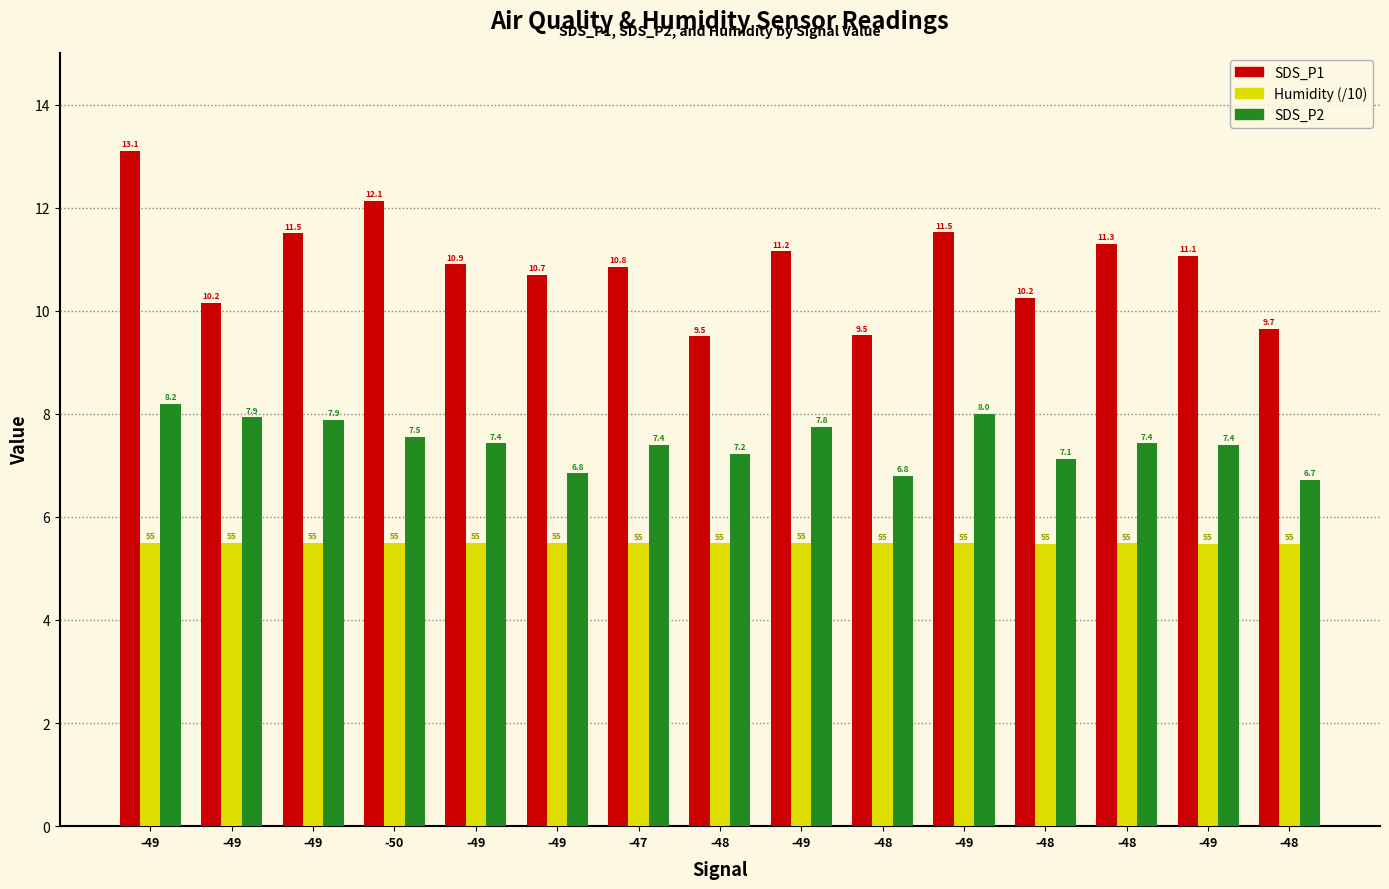

Reading right to left, transcribe all the data shown in this chart.

SDS_P1: 9.7	11.1	11.3	10.2	11.5	9.5	11.2	9.5	10.8	10.7	10.9	12.1	11.5	10.2	13.1
Humidity (/10): 5.5	5.5	5.5	5.5	5.5	5.5	5.5	5.5	5.5	5.5	5.5	5.5	5.5	5.5	5.5
SDS_P2: 6.7	7.4	7.4	7.1	8.0	6.8	7.8	7.2	7.4	6.8	7.4	7.5	7.9	7.9	8.2